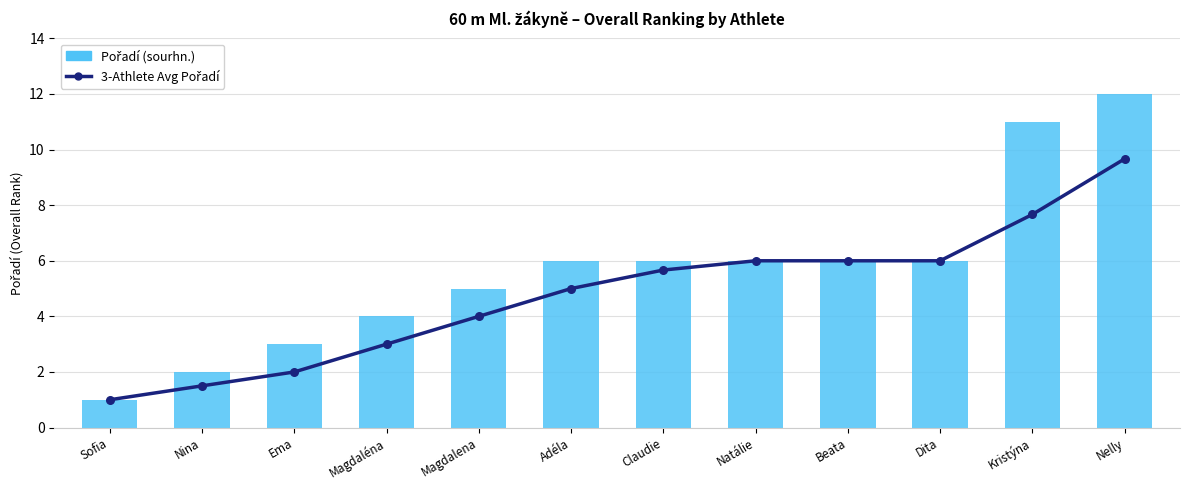

Which series has the widest spread of Y values?

Pořadí (sourhn.)